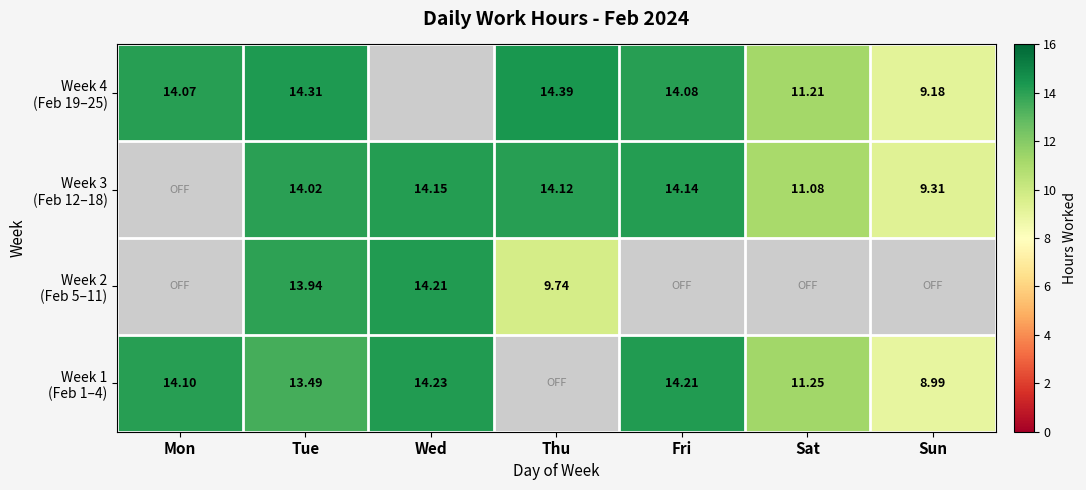

The value of Week 1 (Feb 1–4) at Wed is 9.9. True or false?

False